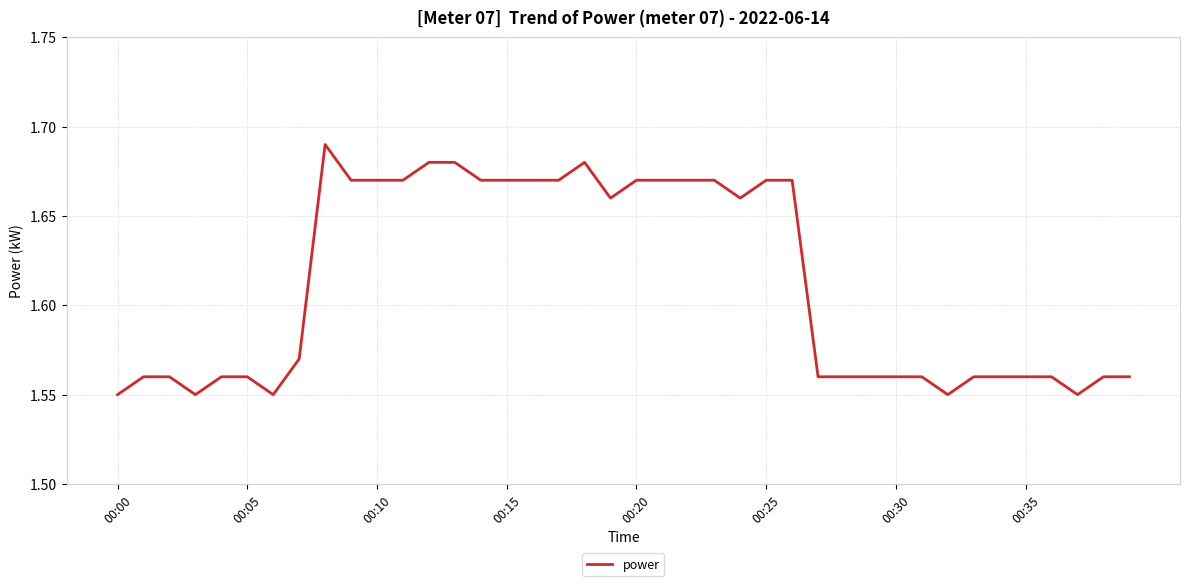

What is the sum of all values?

64.5